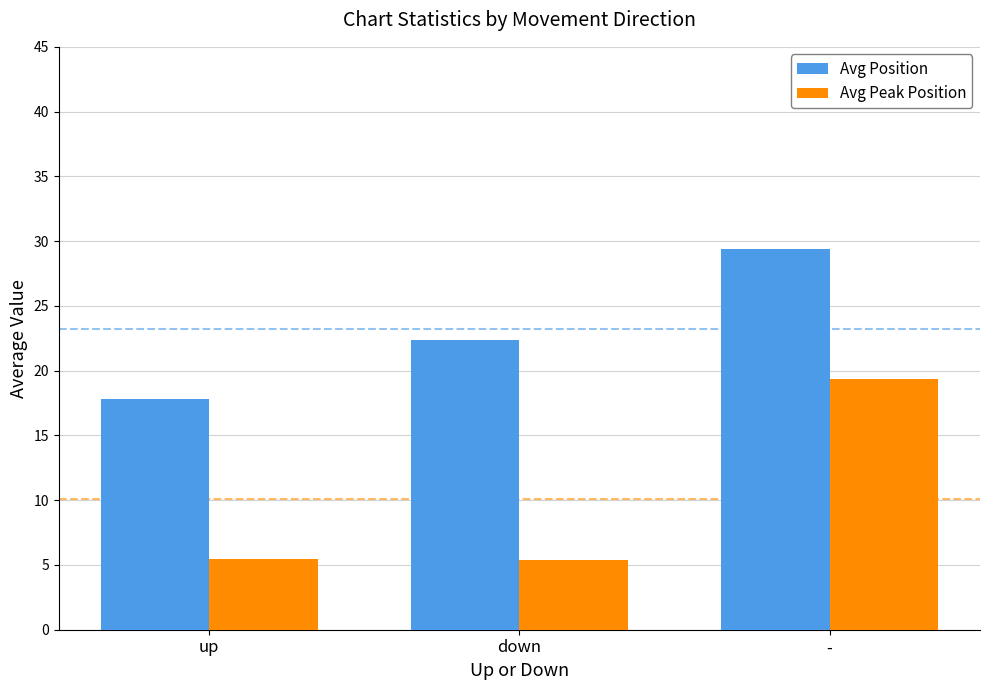

What is the maximum value for Avg Peak Position?

19.4